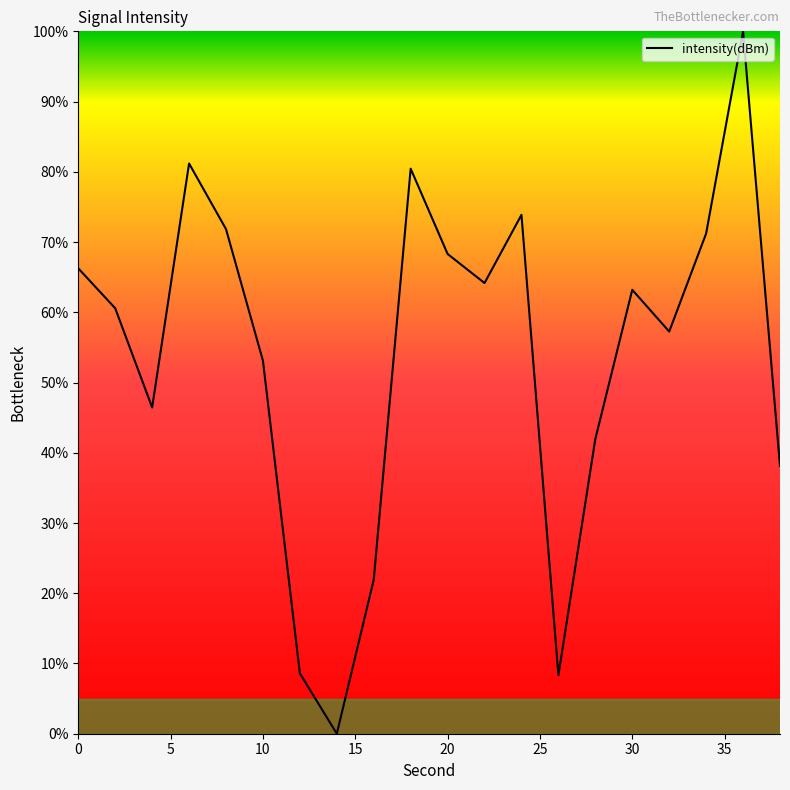

What is the maximum value shown in the chart?

100.0